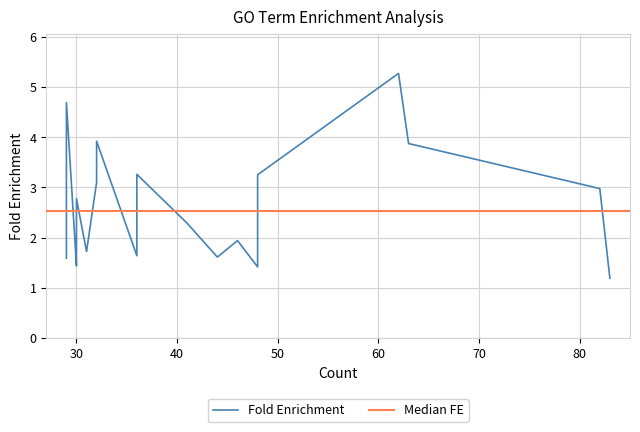

What is the maximum value shown in the chart?

5.3